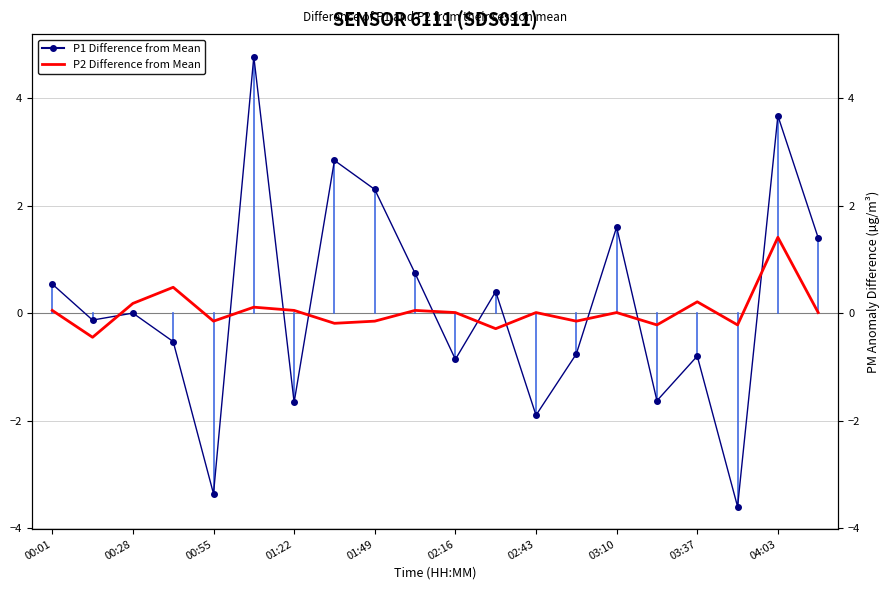

What is the smallest value displayed?

-3.6